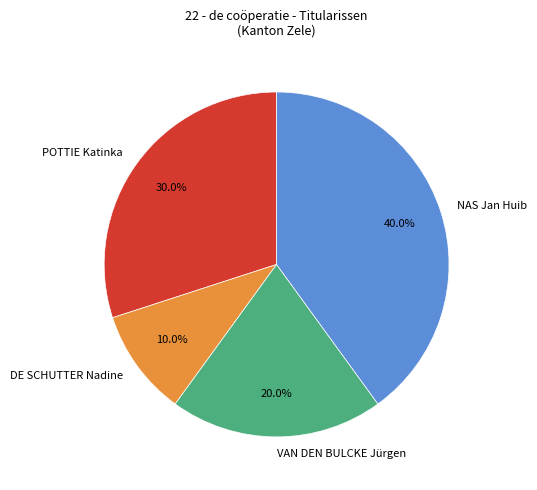

Is there a majority slice in this chart?

No